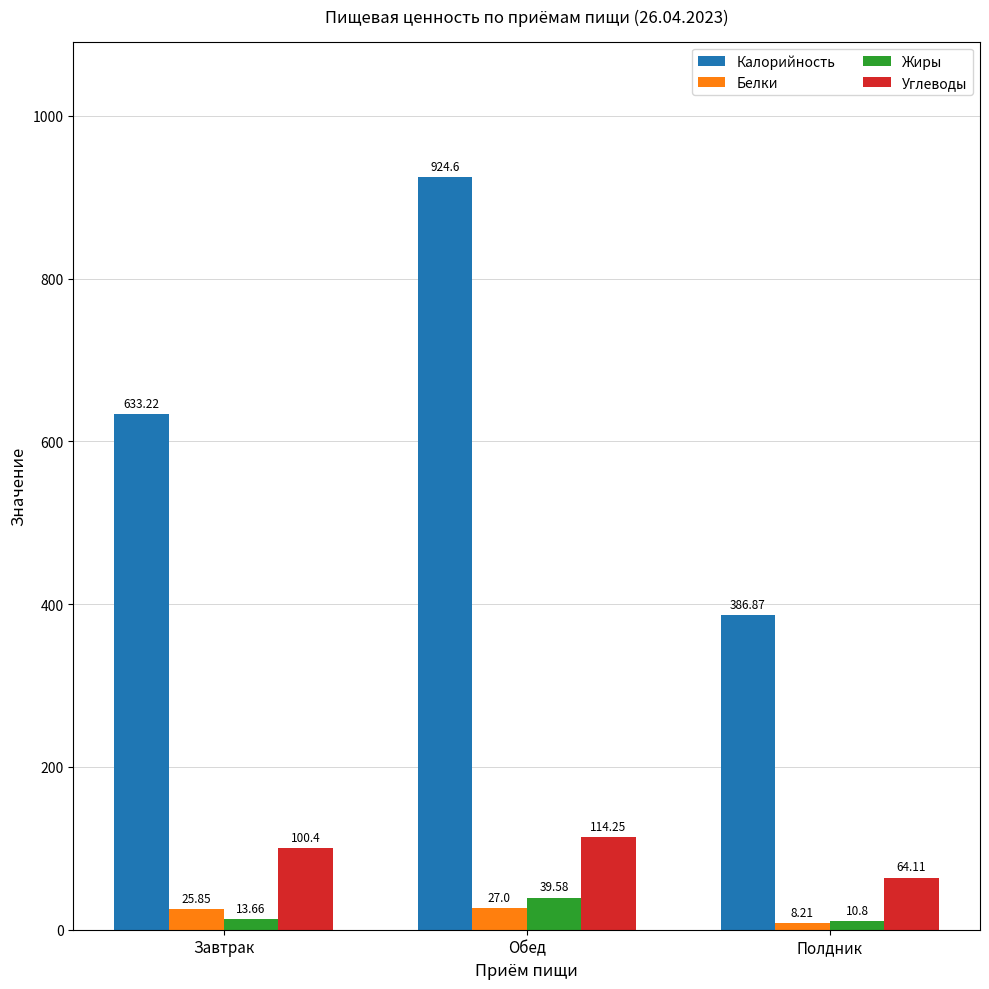

What is the label of the 2nd bar from the left?

Обед